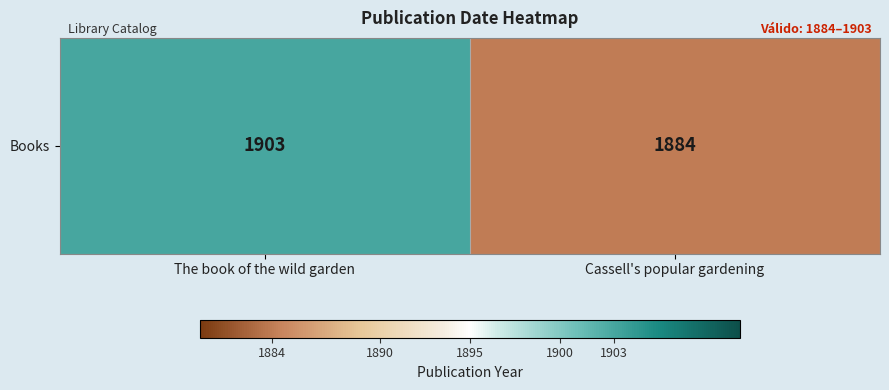

Reading left to right, list all the values displayed in this chart.

1903	1884